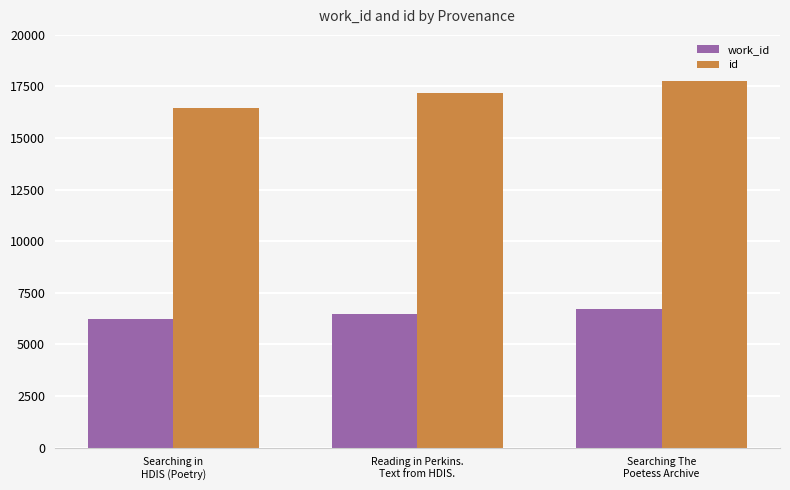

Which series has the widest spread of values?

id